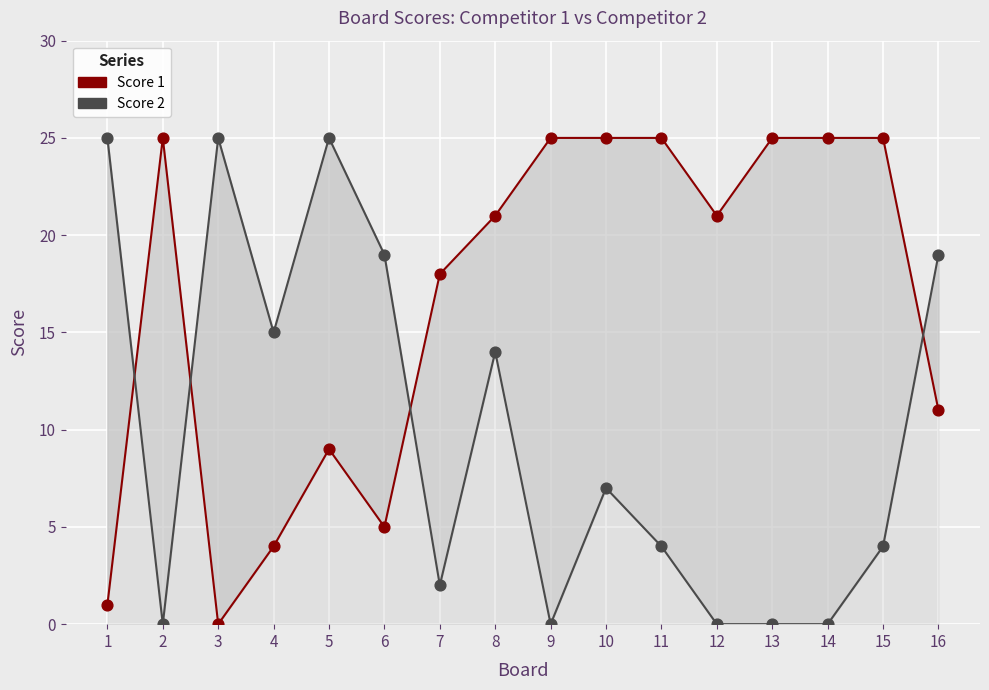

Across all series, what Y value is closest to 12?

11